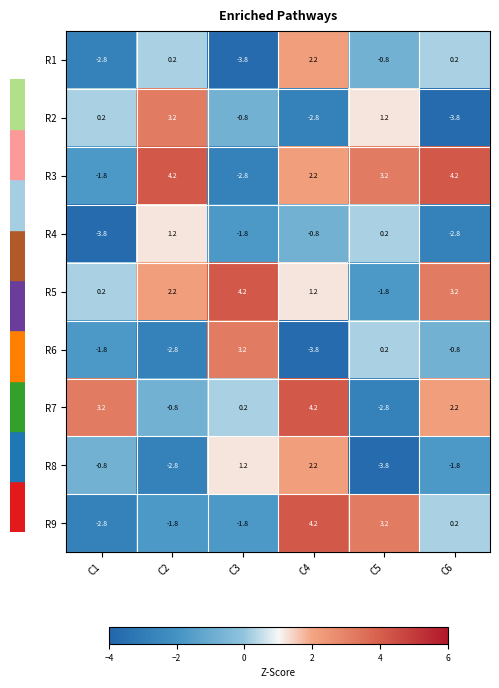

Rank the categories by R4 value from lowest to highest.

C1, C6, C3, C4, C5, C2